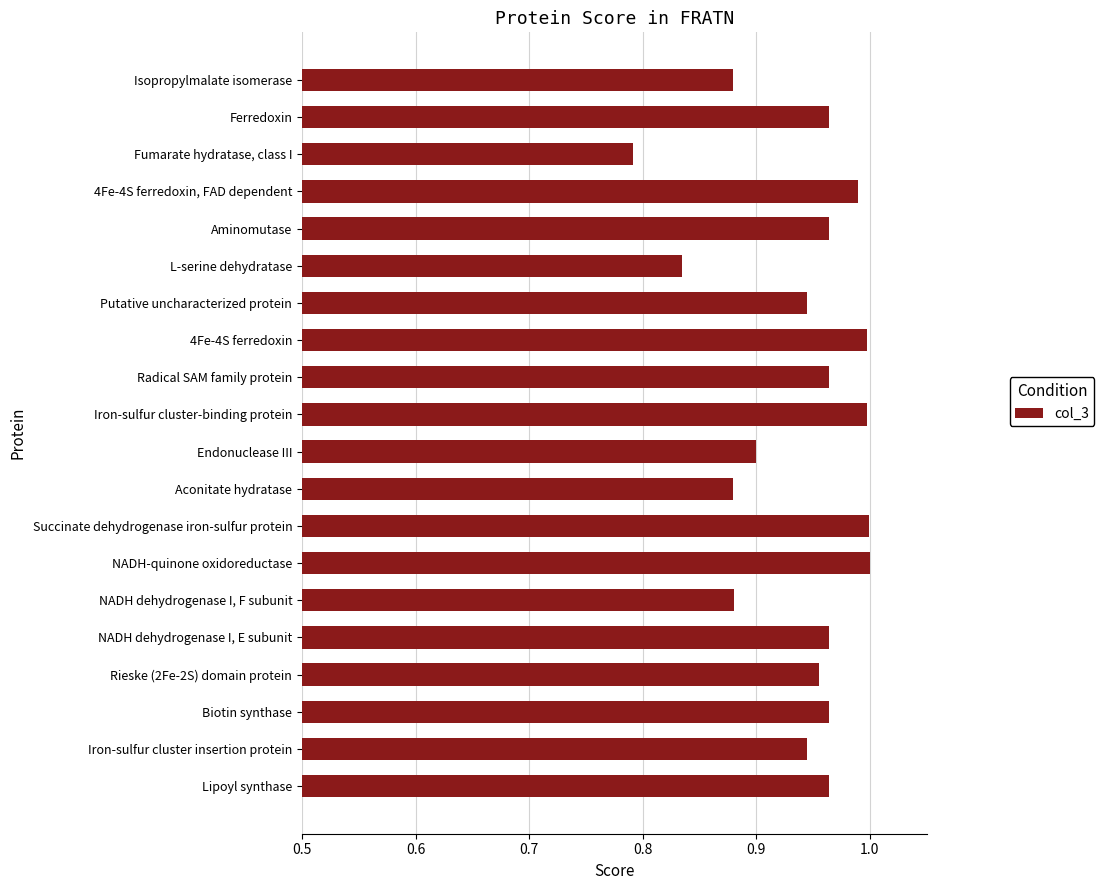

What is the sum of all values?

18.8